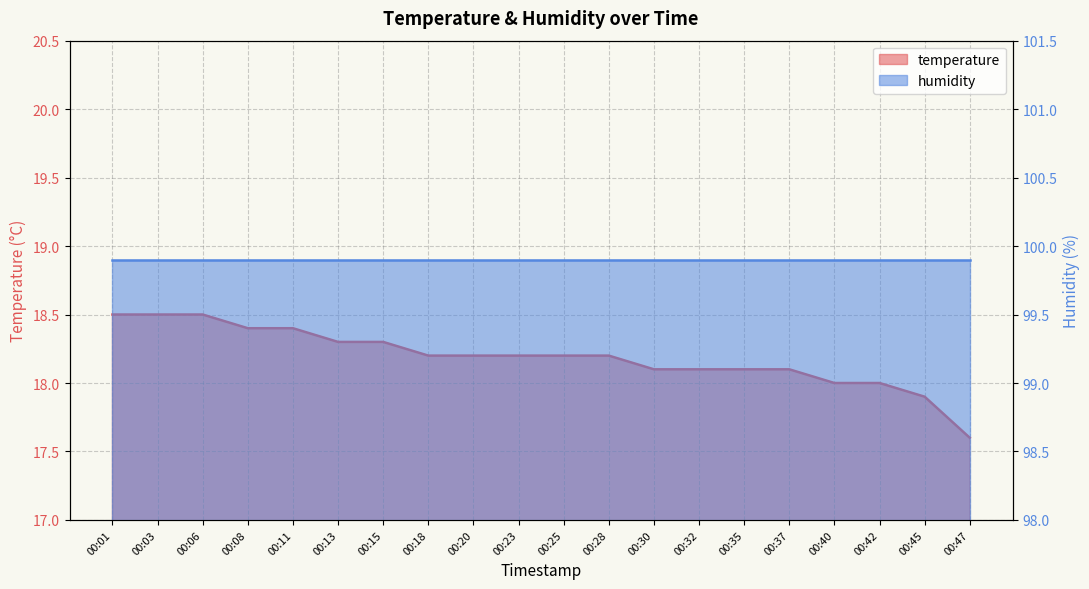

What is the value of the 16th point from the left?

18.1